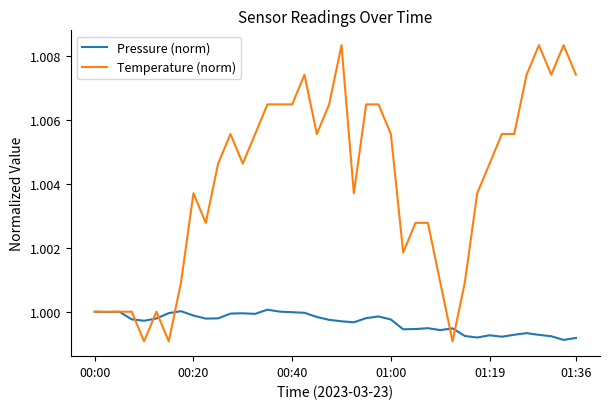

List the series in order of their peak value, lowest first.

Pressure (norm), Temperature (norm)